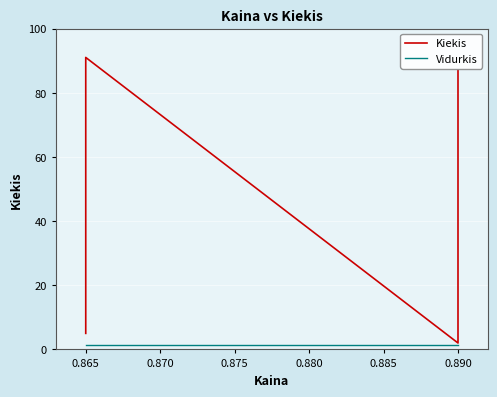

What is the smallest value displayed?

2